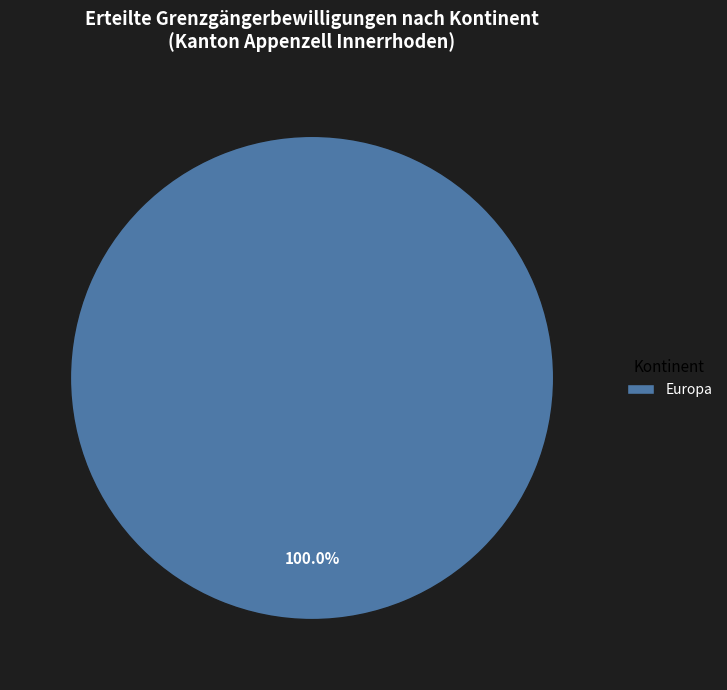

Which category accounts for the majority?

Europa